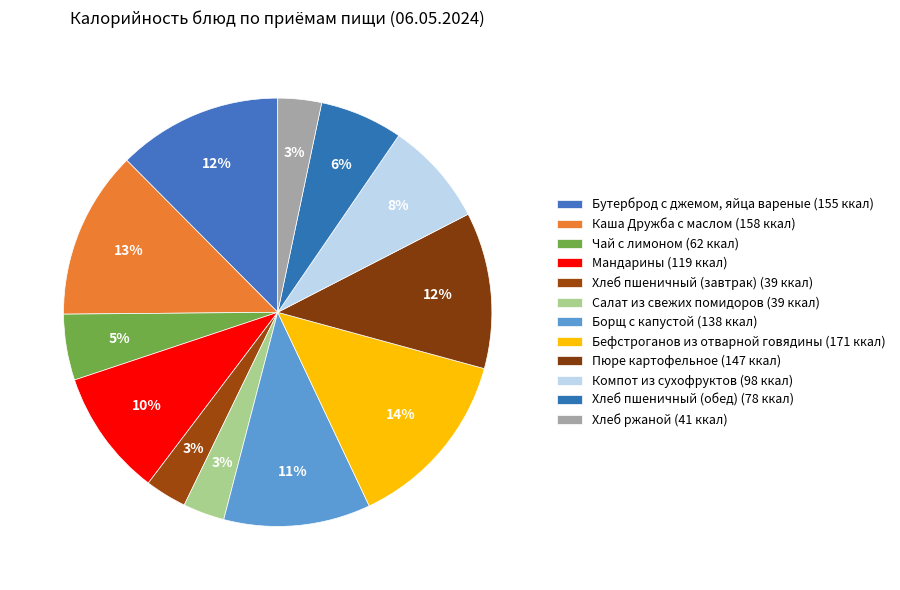

What is the total percentage of Хлеб пшеничный (завтрак) and Бутерброд с джемом, яйца вареные?

15.6%